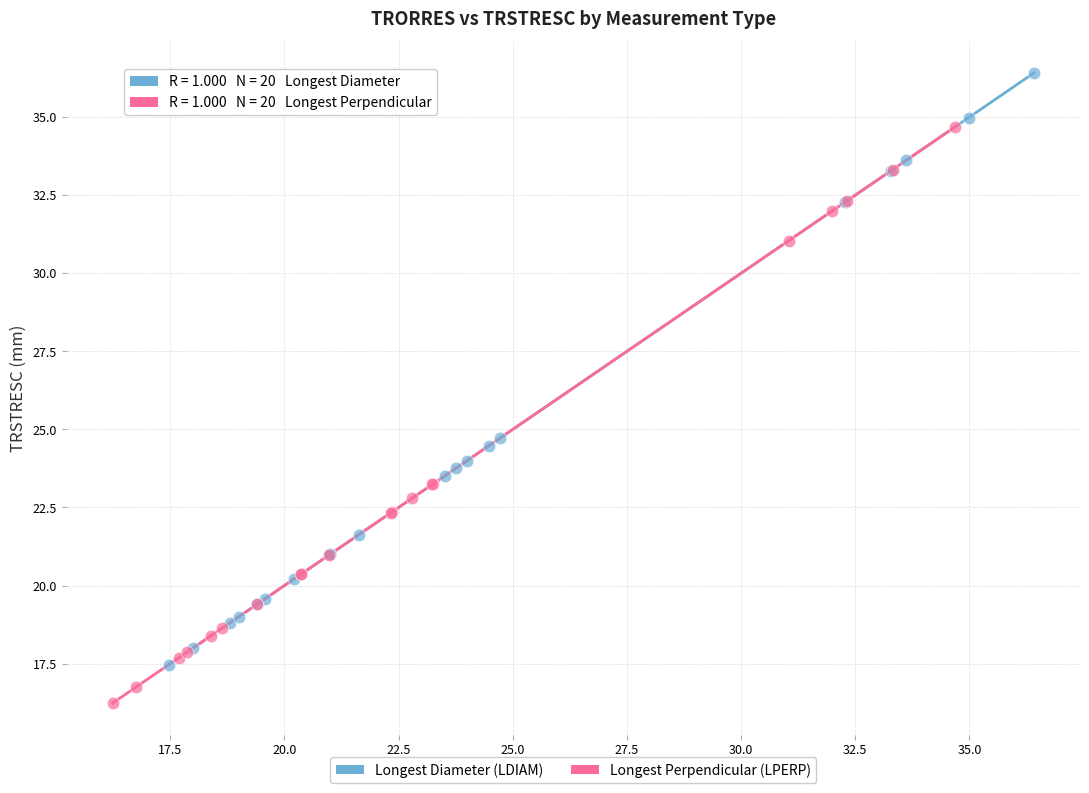

Which series contains the highest Y value?

Longest Diameter (LDIAM)